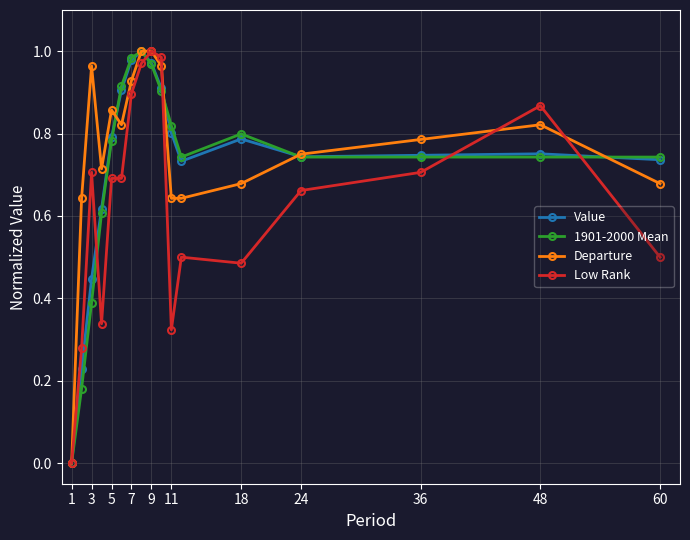

True or false: Low Rank has more than 2 interior local peaks.

True